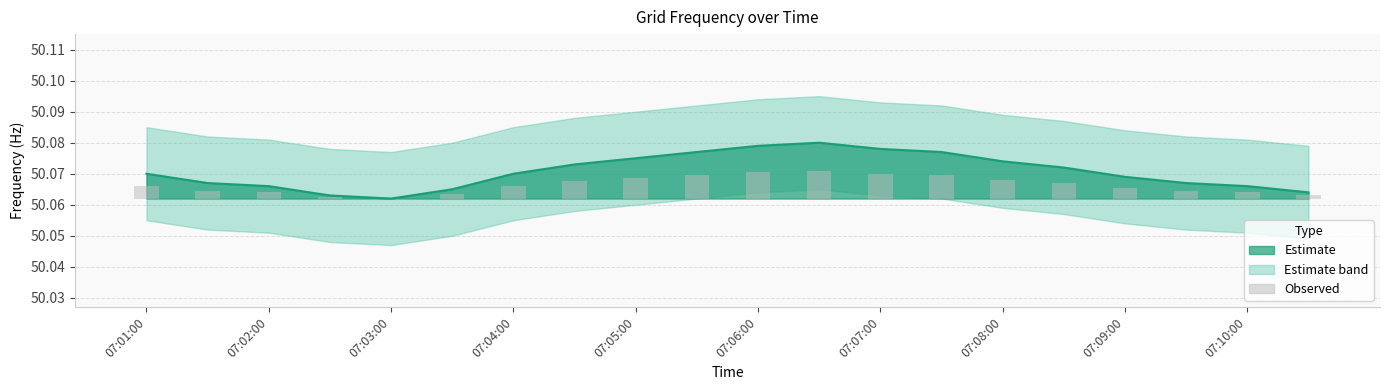

Count the number of categories in the chart.

20